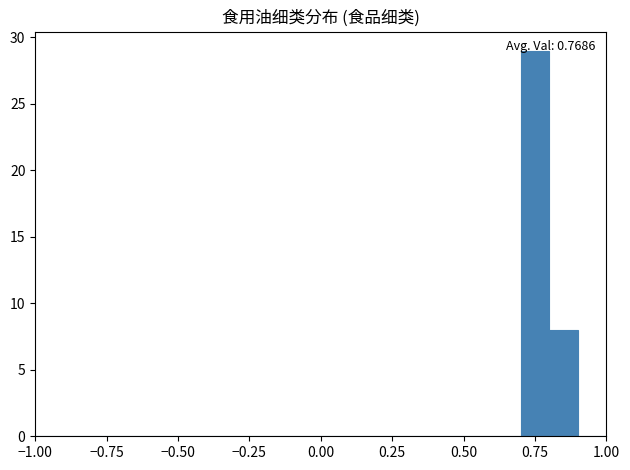

Read against the x-axis, roughly where is the centre of the tallest bar?

0.75